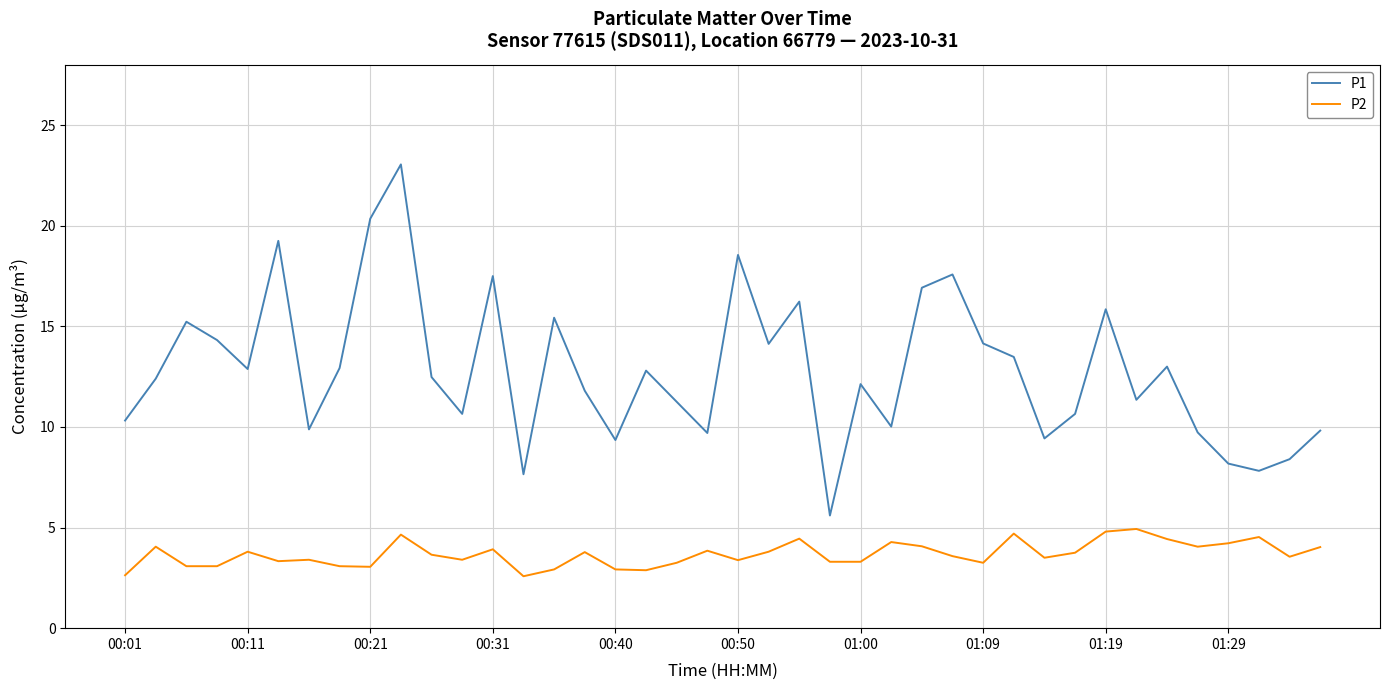

Which series has the largest total across all categories?

P1